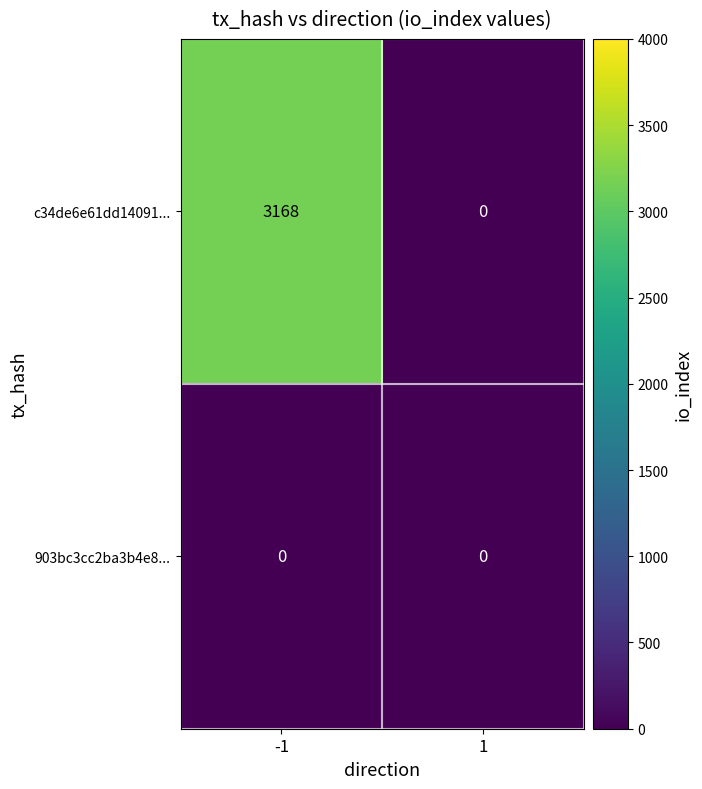

Which series has the widest spread of values?

c34de6e61dd14091...